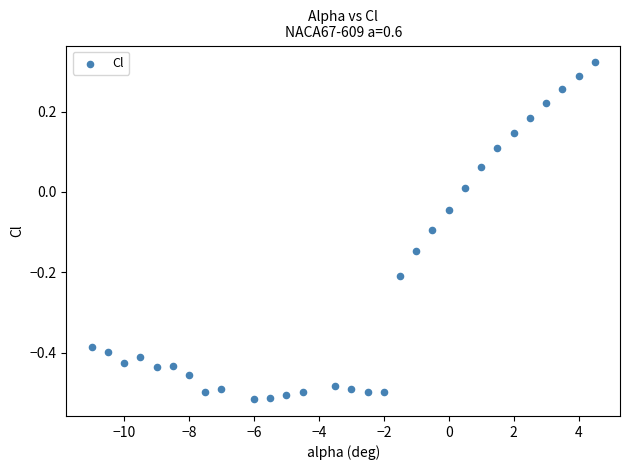

What is the range of X values (max minus min)?

15.5